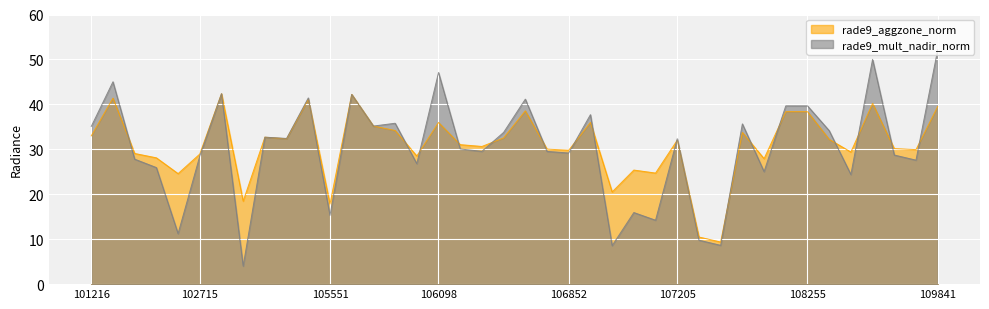

What is the total value across all series at 107205?

64.4